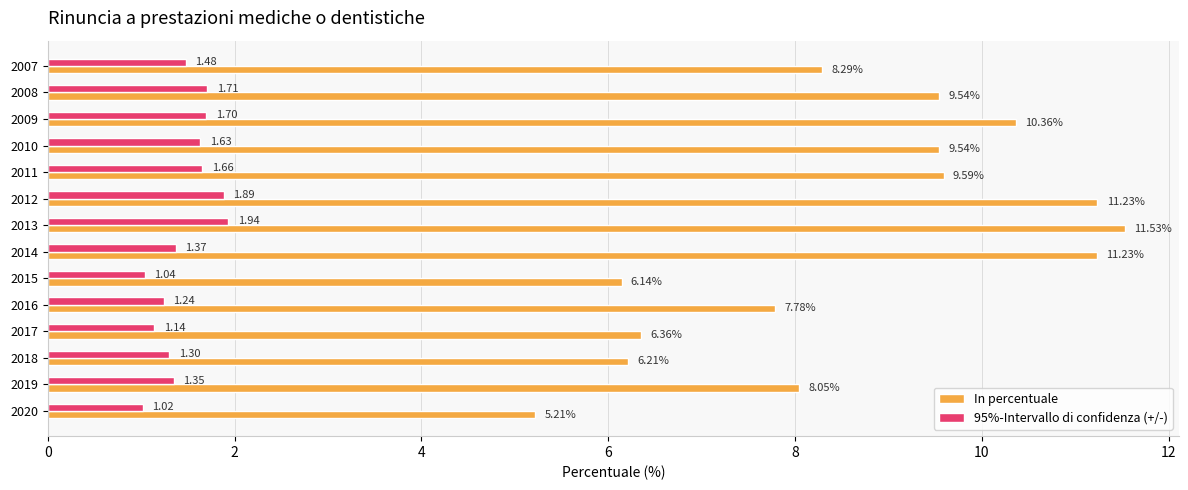

What is the spread (max minus min) of values at 2018?

4.9